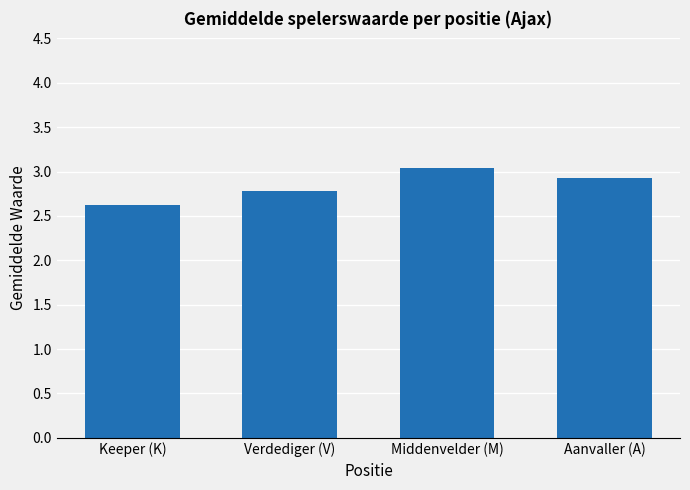

What is the minimum value shown in the chart?

2.6